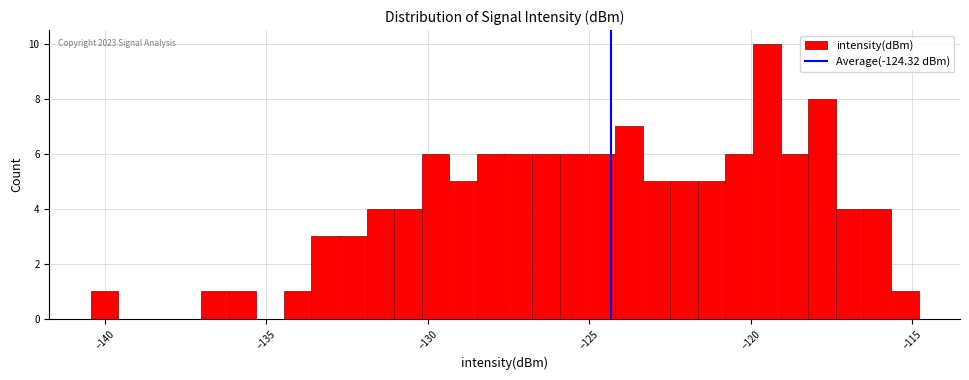

Read against the x-axis, roughly where is the centre of the tallest bar?

-119.5